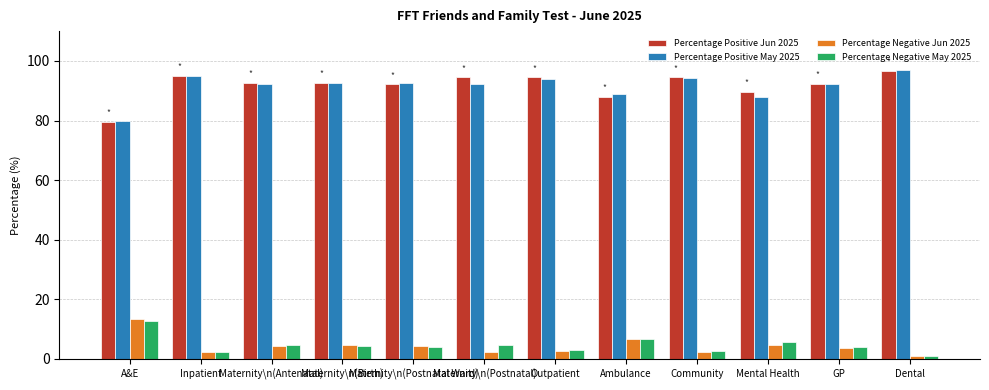

What is the total value across all series at A&E?

185.6